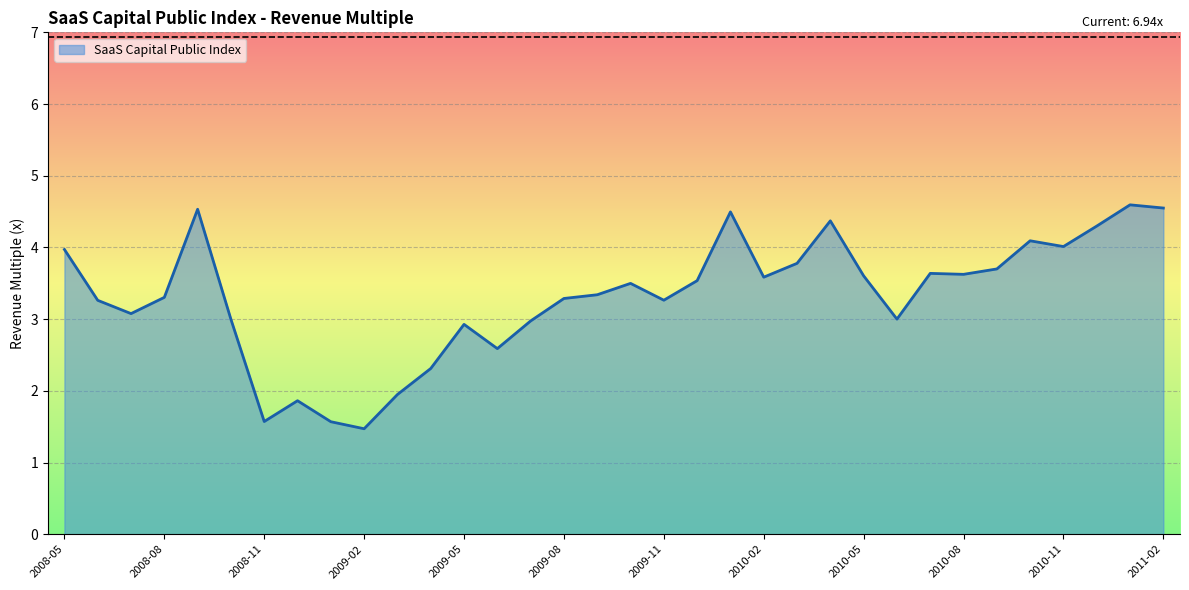

What is the smallest value displayed?

1.5